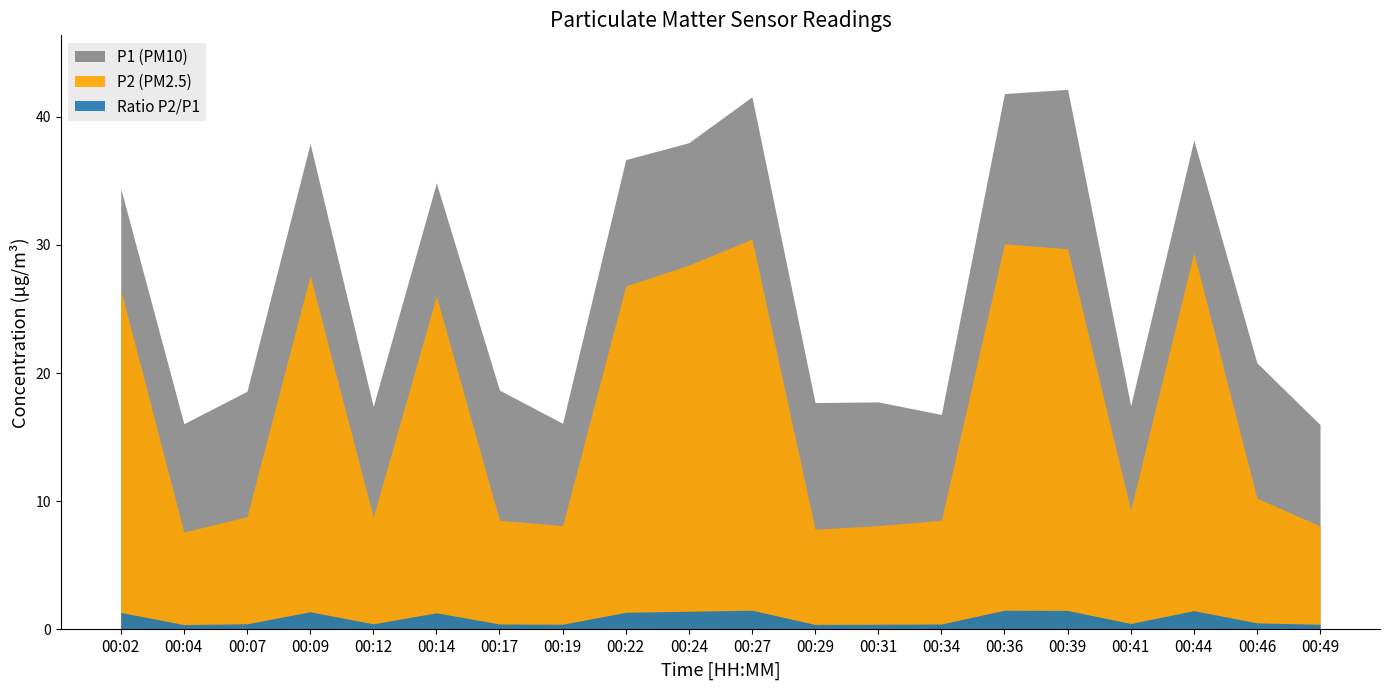

Which has a higher value, 00:07 or 00:49?

00:07